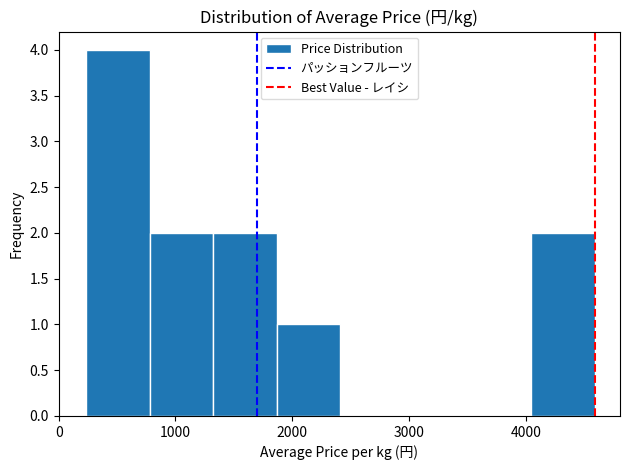

How tall is the bar that spans 4000 to 4600 on the x-axis? Neither the bar edges nor the heights are printed on the chart, so give them approximately, as read against the axes.

2